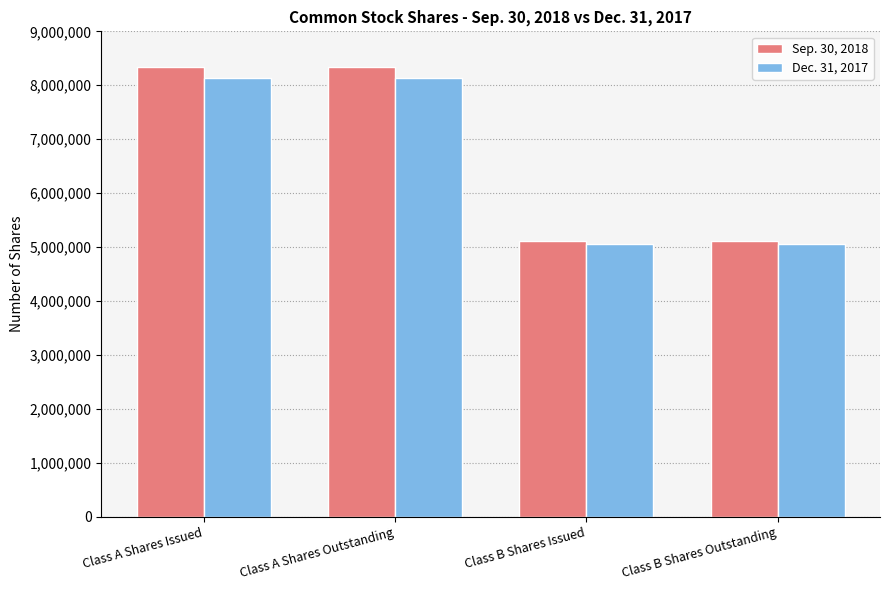

True or false: Sep. 30, 2018 has a value of 8345635 at Class A Shares Outstanding.

True